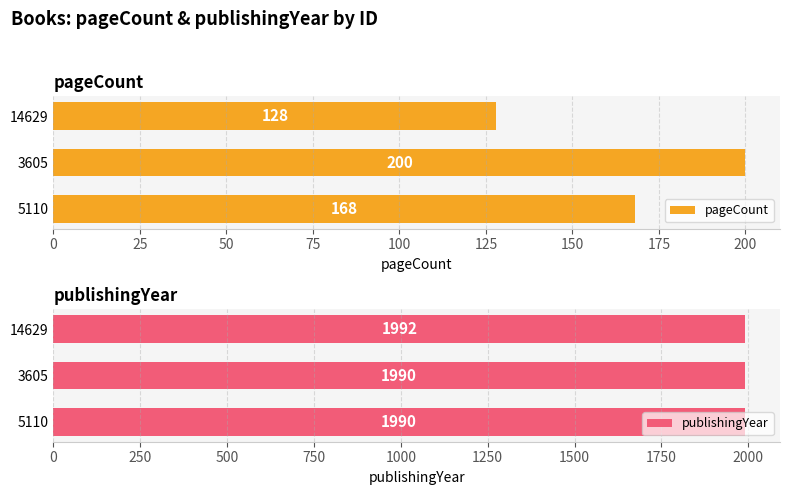

Is it true that pageCount equals 335 at 3605?

False